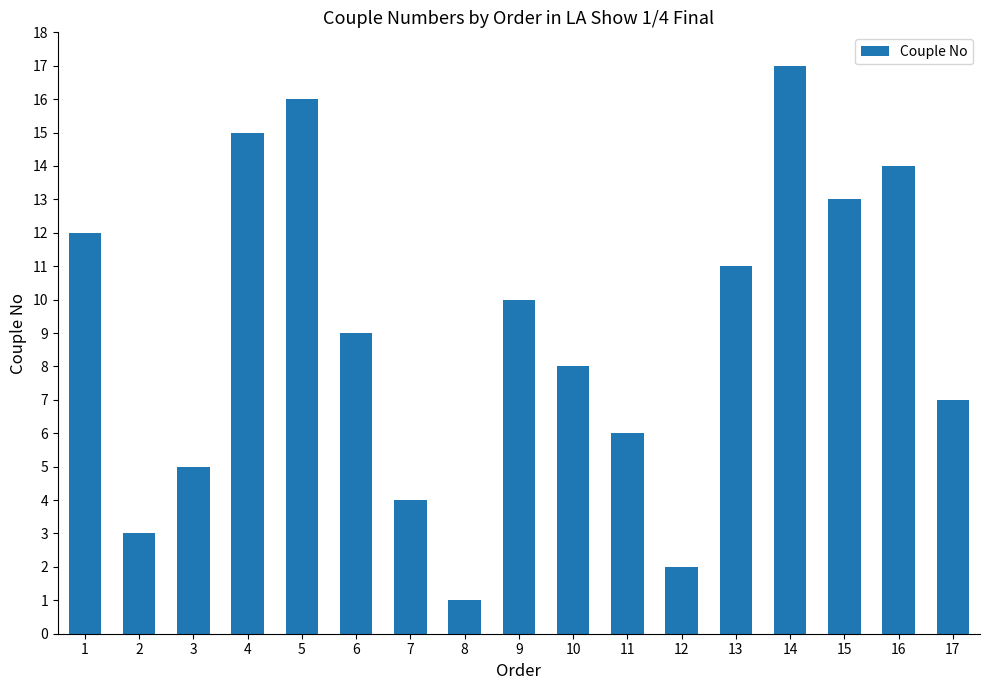

Reading right to left, list all the values displayed in this chart.

7	14	13	17	11	2	6	8	10	1	4	9	16	15	5	3	12